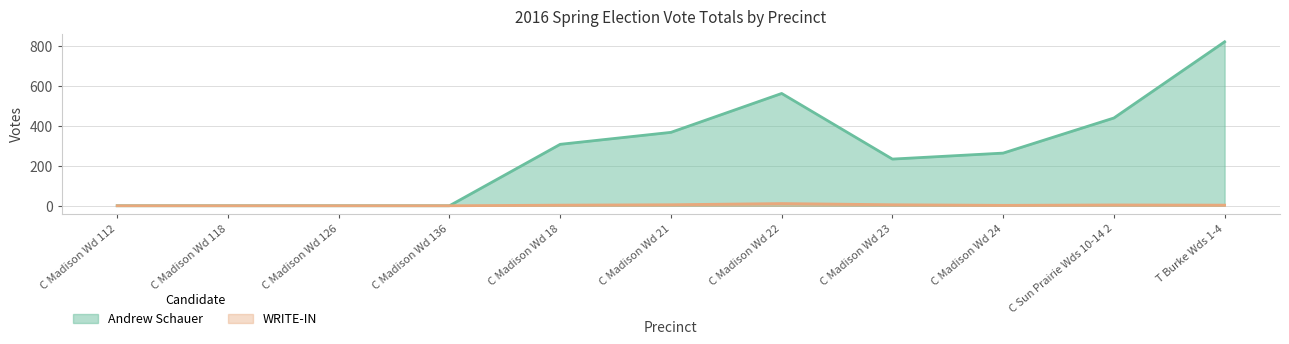

Is the value of WRITE-IN at C Madison Wd 24 greater than the value of Andrew Schauer at T Burke Wds 1-4?

No